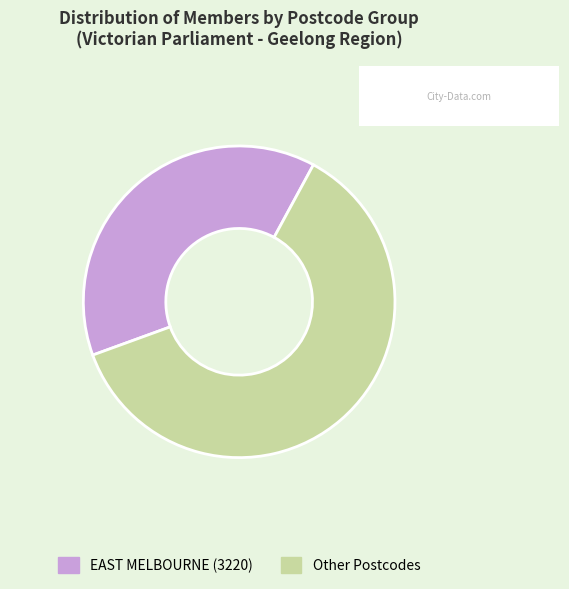

Which category has the smallest portion of the pie?

EAST MELBOURNE (3220)